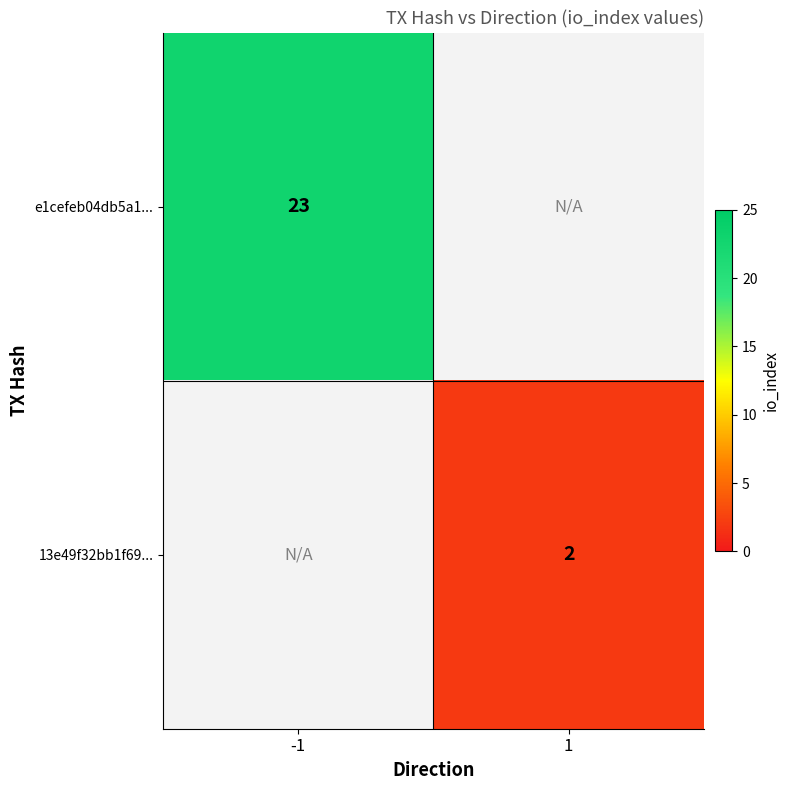

The 13e49f32bb1f69... series shows 1 at 1. True or false?

False